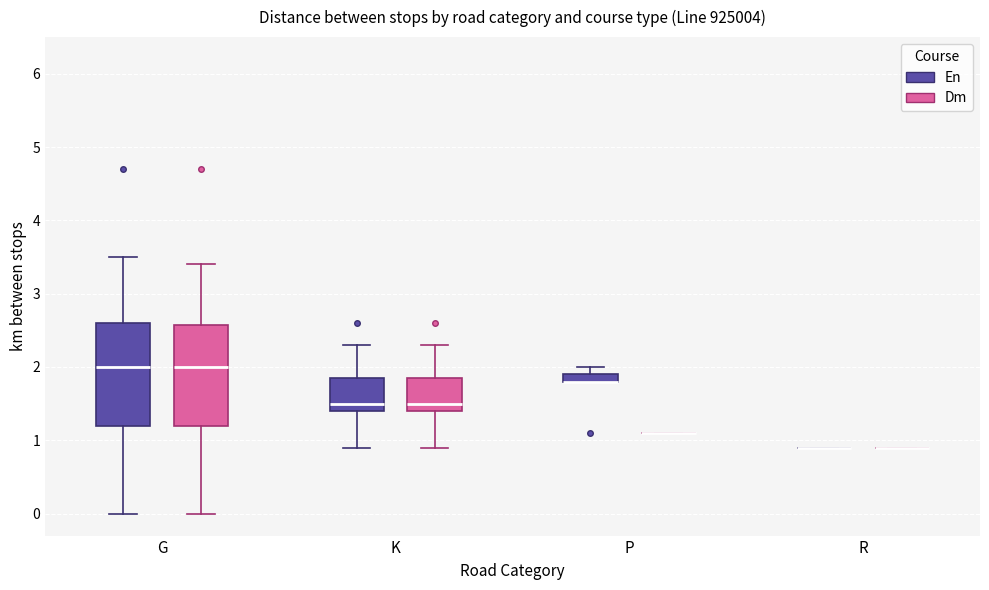

Where is the upper edge of the box for K (Dm) on the y-axis? The values are not printed on the chart, so give them approximately, as read against the axis.

1.9